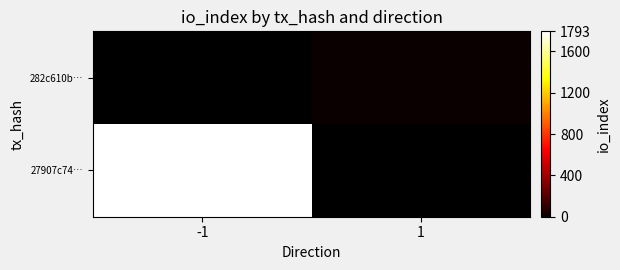

The value of 282c610b… at 1 is 5.0. True or false?

True